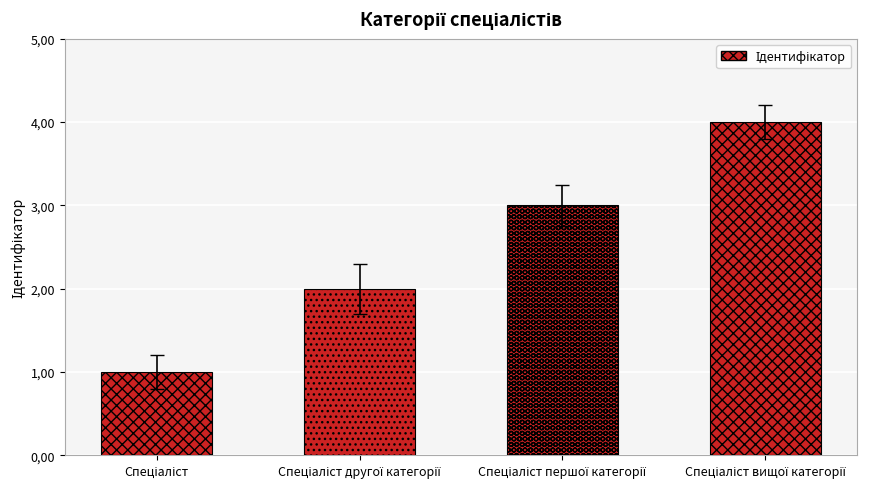

What position from the right is Спеціаліст першої категорії?

2